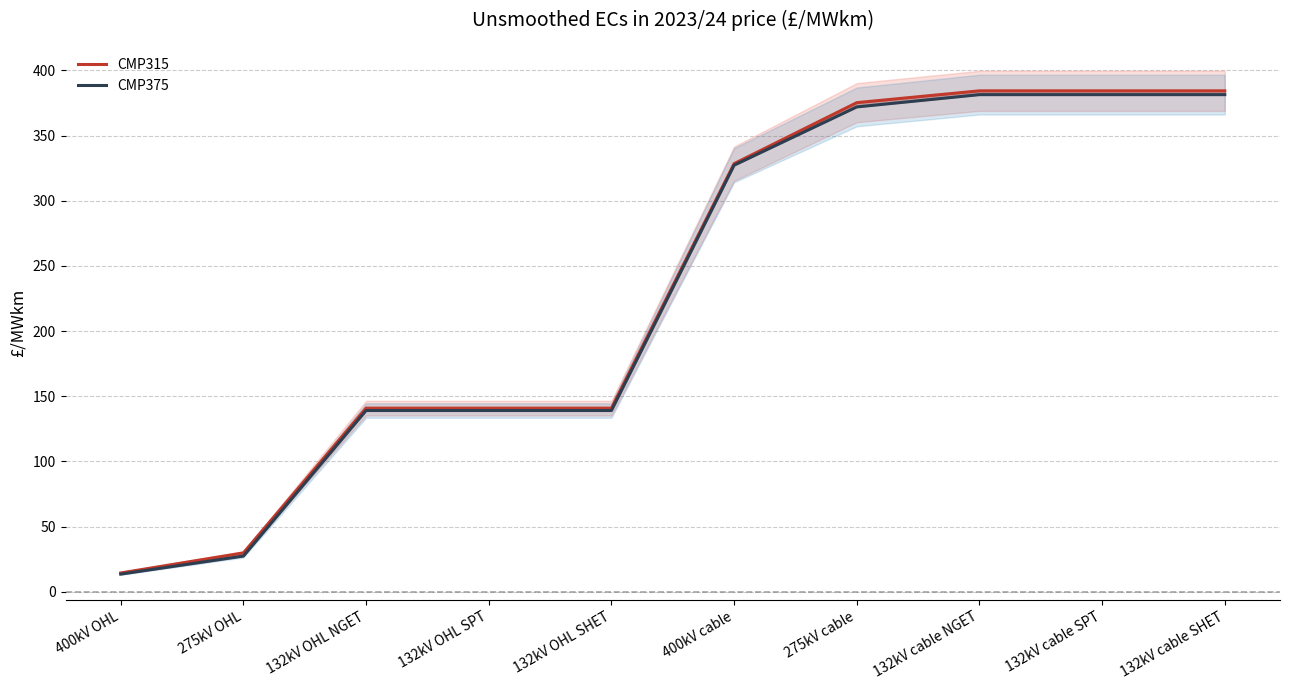

Rank the series by their maximum value, from highest to lowest.

CMP315, CMP375